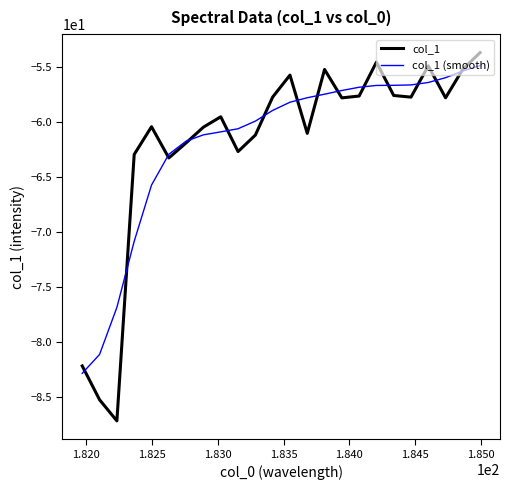

Which series has the widest spread of values?

col_1